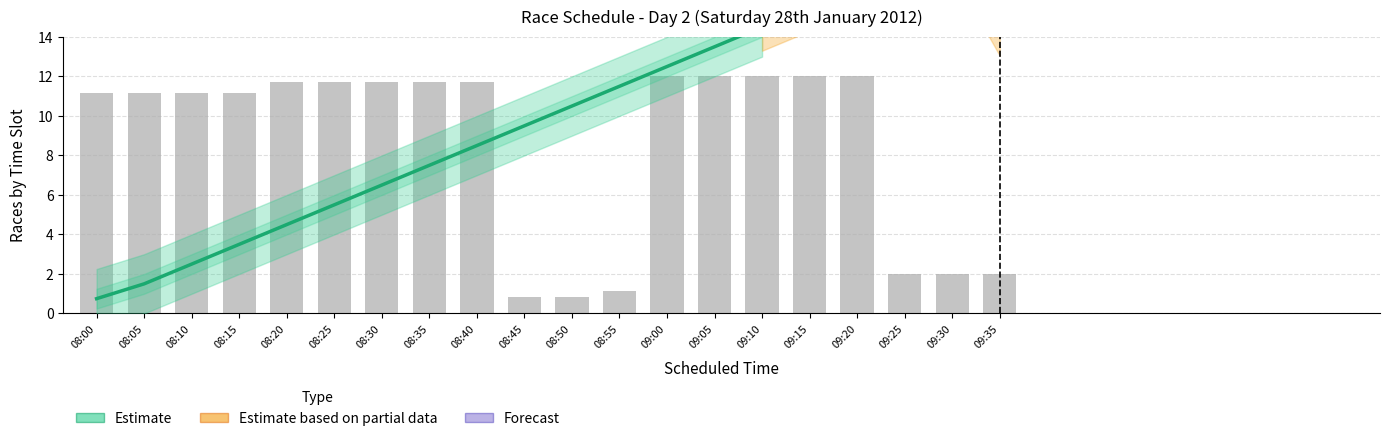

The value of Event_count_per_slot at 08:25 is 0. True or false?

False